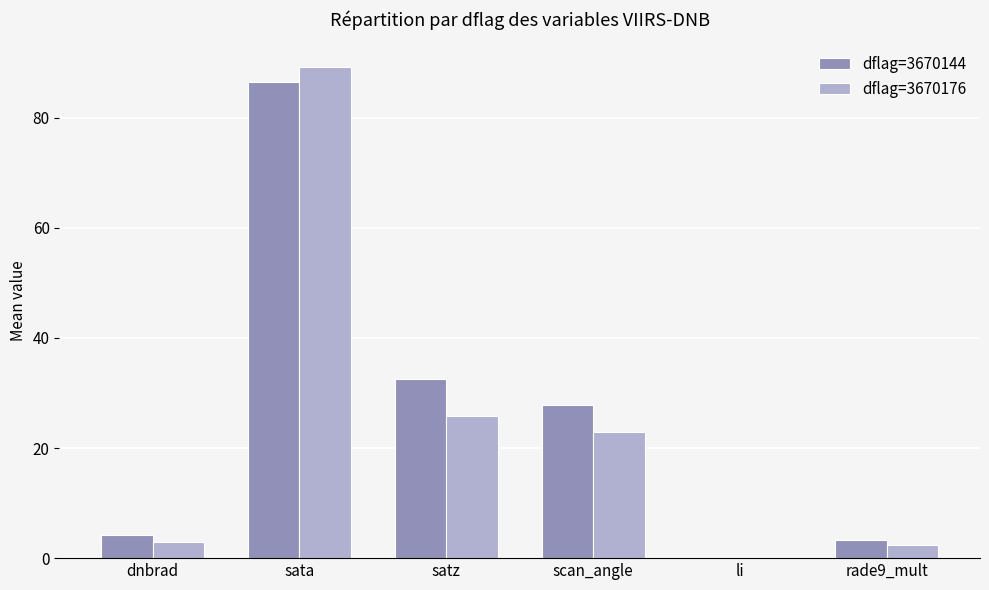

Which category has the highest value across all series?

sata